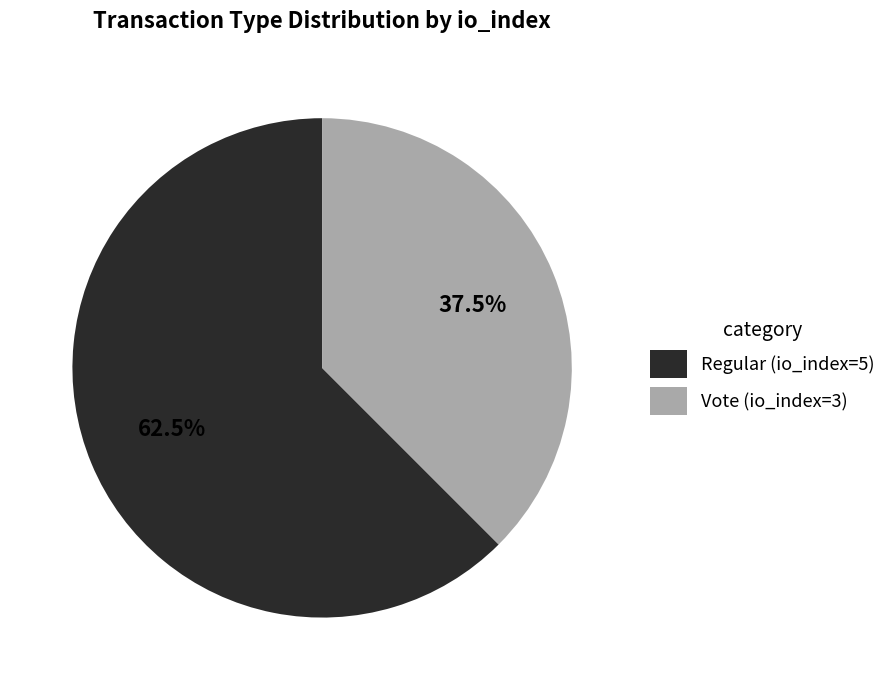

Combined, do Vote (io_index=3) and Regular (io_index=5) account for over 50%?

Yes